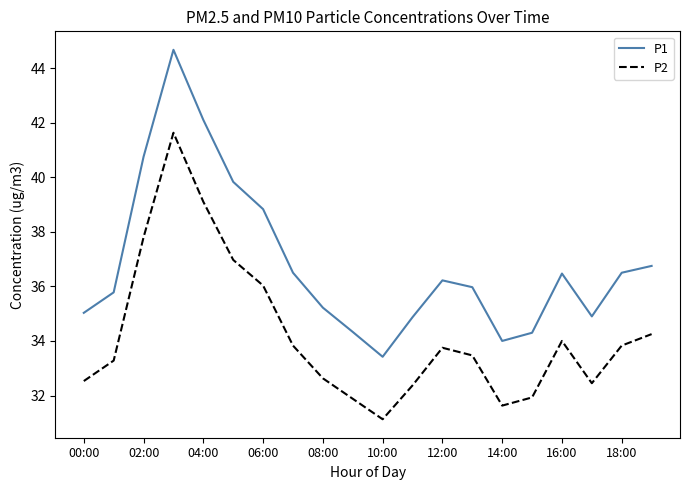

Which series has the widest spread of values?

P1